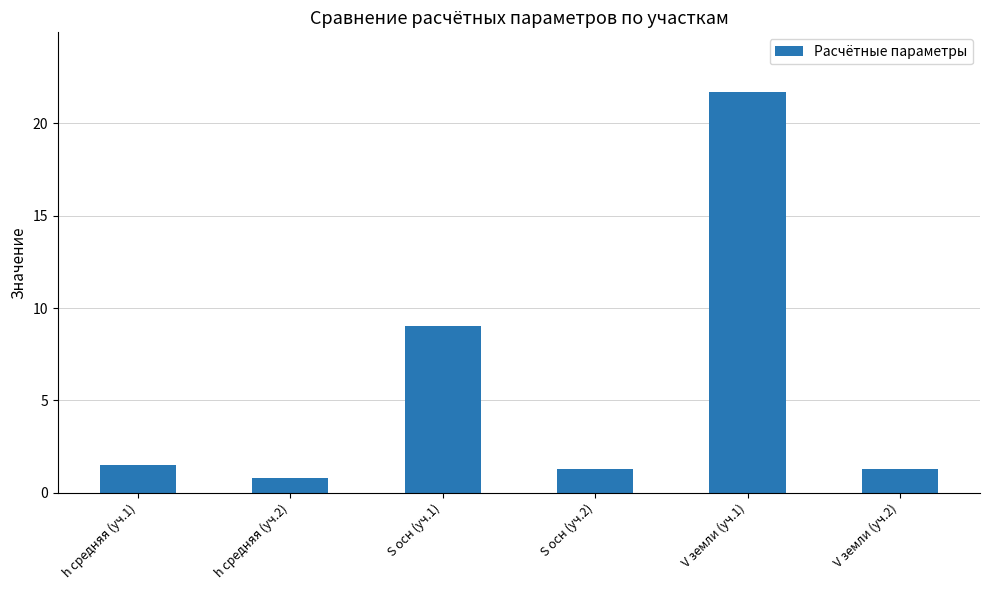

Reading left to right, transcribe all the data shown in this chart.

h средняя (уч.1)=1.5	h средняя (уч.2)=0.8	S осн (уч.1)=9.0	S осн (уч.2)=1.3	V земли (уч.1)=21.7	V земли (уч.2)=1.3